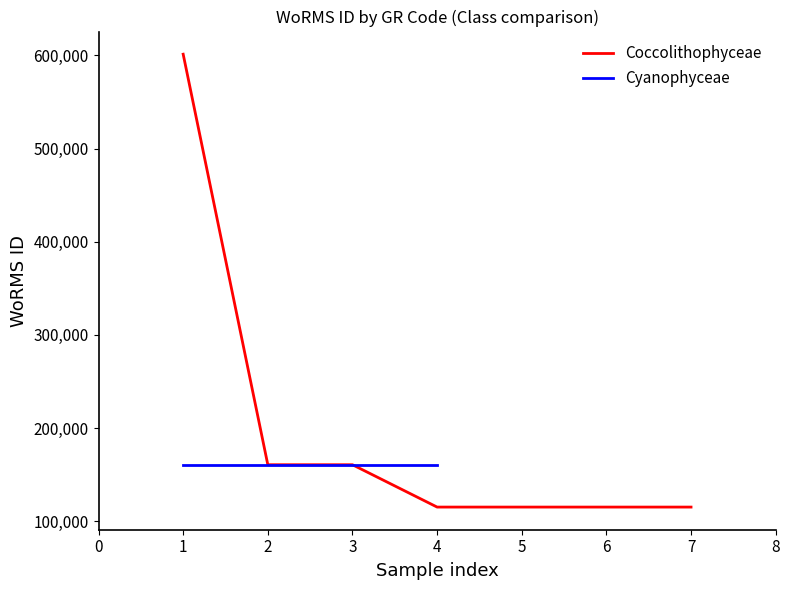

The value of Coccolithophyceae at 4 is 152345. True or false?

False